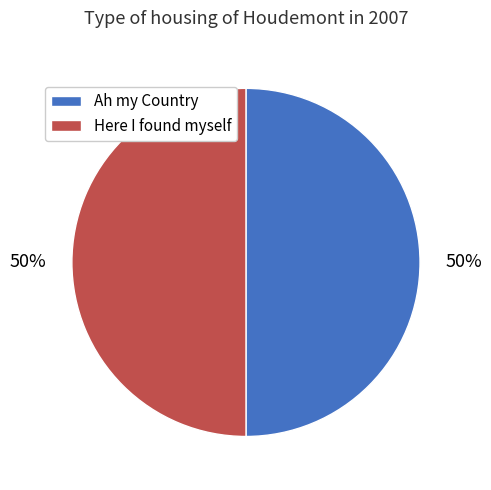

To the nearest percent, what is the average slice percentage?

50%